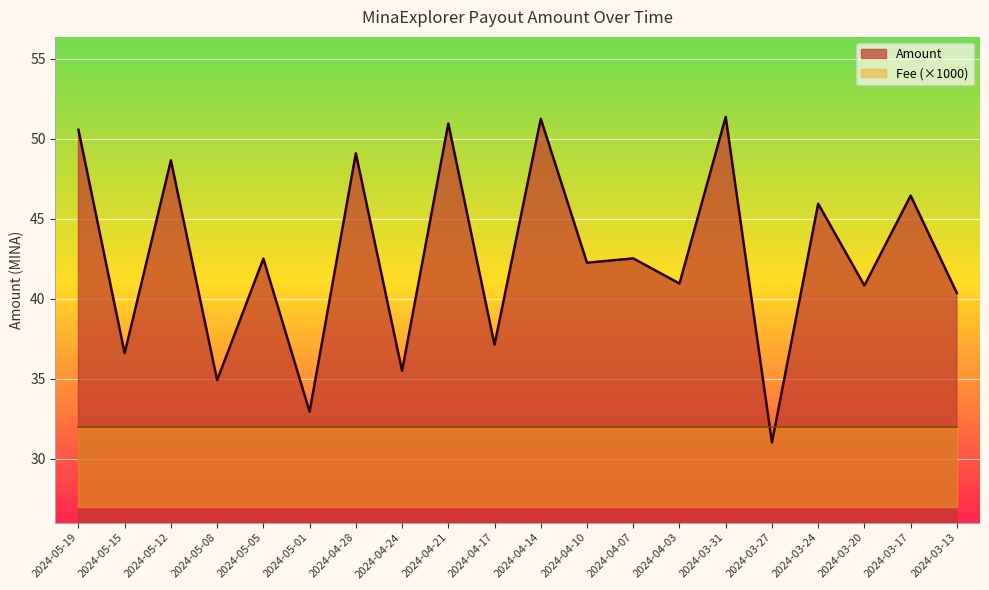

What is the label of the 18th point from the right?

2024-05-12